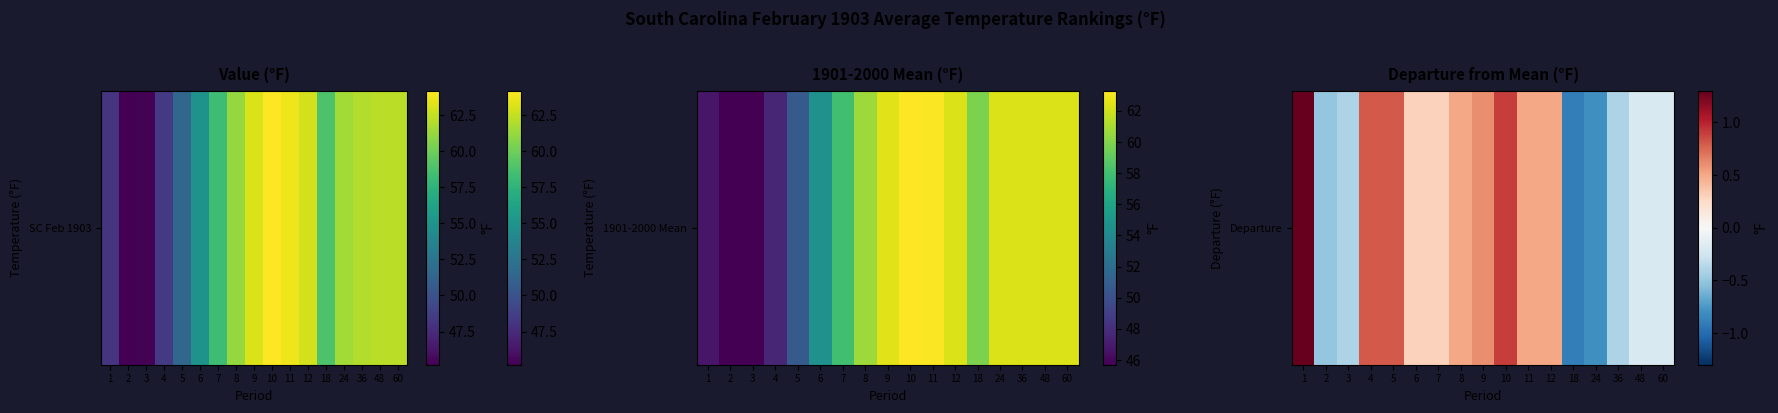

How many values are below 0?

7